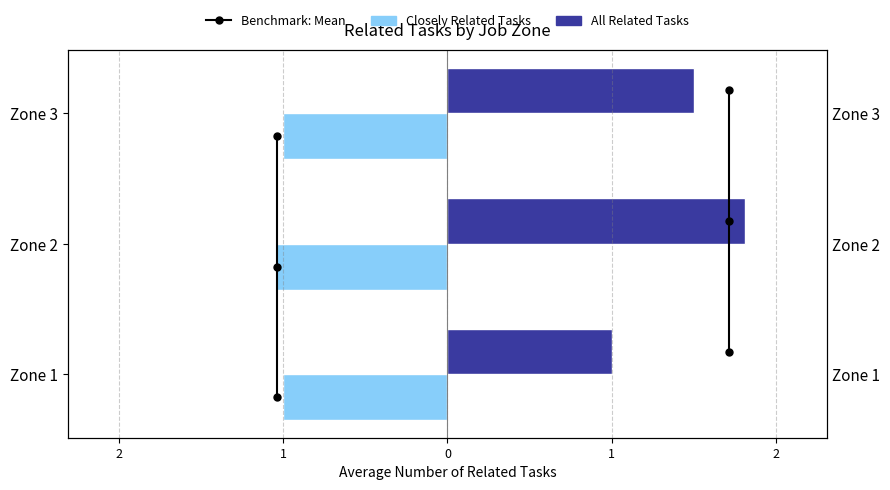

What are all the series names shown in the legend?

Benchmark: Mean, Closely Related Tasks, All Related Tasks